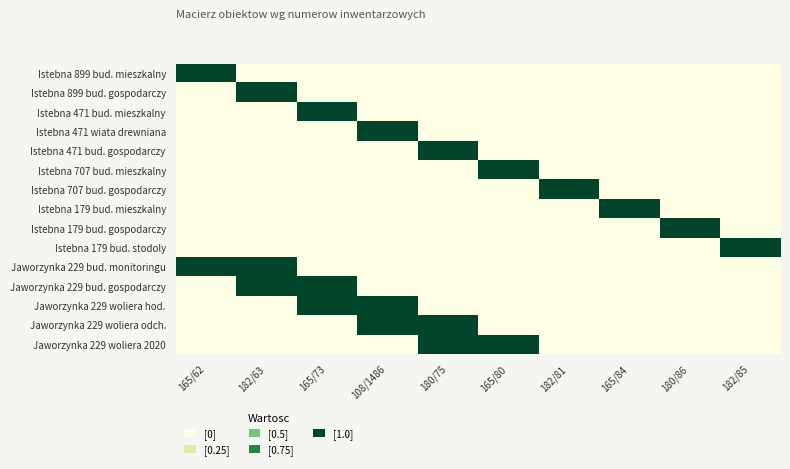

Reading left to right, extract all data points from this chart.

Istebna 899 bud. mieszkalny: 165/62=1	182/63=0	165/73=0	108/1486=0	180/75=0	165/80=0	182/81=0	165/84=0	180/86=0	182/85=0
Istebna 899 bud. gospodarczy: 165/62=0	182/63=1	165/73=0	108/1486=0	180/75=0	165/80=0	182/81=0	165/84=0	180/86=0	182/85=0
Istebna 471 bud. mieszkalny: 165/62=0	182/63=0	165/73=1	108/1486=0	180/75=0	165/80=0	182/81=0	165/84=0	180/86=0	182/85=0
Istebna 471 wiata drewniana: 165/62=0	182/63=0	165/73=0	108/1486=1	180/75=0	165/80=0	182/81=0	165/84=0	180/86=0	182/85=0
Istebna 471 bud. gospodarczy: 165/62=0	182/63=0	165/73=0	108/1486=0	180/75=1	165/80=0	182/81=0	165/84=0	180/86=0	182/85=0
Istebna 707 bud. mieszkalny: 165/62=0	182/63=0	165/73=0	108/1486=0	180/75=0	165/80=1	182/81=0	165/84=0	180/86=0	182/85=0
Istebna 707 bud. gospodarczy: 165/62=0	182/63=0	165/73=0	108/1486=0	180/75=0	165/80=0	182/81=1	165/84=0	180/86=0	182/85=0
Istebna 179 bud. mieszkalny: 165/62=0	182/63=0	165/73=0	108/1486=0	180/75=0	165/80=0	182/81=0	165/84=1	180/86=0	182/85=0
Istebna 179 bud. gospodarczy: 165/62=0	182/63=0	165/73=0	108/1486=0	180/75=0	165/80=0	182/81=0	165/84=0	180/86=1	182/85=0
Istebna 179 bud. stodoly: 165/62=0	182/63=0	165/73=0	108/1486=0	180/75=0	165/80=0	182/81=0	165/84=0	180/86=0	182/85=1
Jaworzynka 229 bud. monitoringu: 165/62=1	182/63=1	165/73=0	108/1486=0	180/75=0	165/80=0	182/81=0	165/84=0	180/86=0	182/85=0
Jaworzynka 229 bud. gospodarczy: 165/62=0	182/63=1	165/73=1	108/1486=0	180/75=0	165/80=0	182/81=0	165/84=0	180/86=0	182/85=0
Jaworzynka 229 woliera hod.: 165/62=0	182/63=0	165/73=1	108/1486=1	180/75=0	165/80=0	182/81=0	165/84=0	180/86=0	182/85=0
Jaworzynka 229 woliera odch.: 165/62=0	182/63=0	165/73=0	108/1486=1	180/75=1	165/80=0	182/81=0	165/84=0	180/86=0	182/85=0
Jaworzynka 229 woliera 2020: 165/62=0	182/63=0	165/73=0	108/1486=0	180/75=1	165/80=1	182/81=0	165/84=0	180/86=0	182/85=0